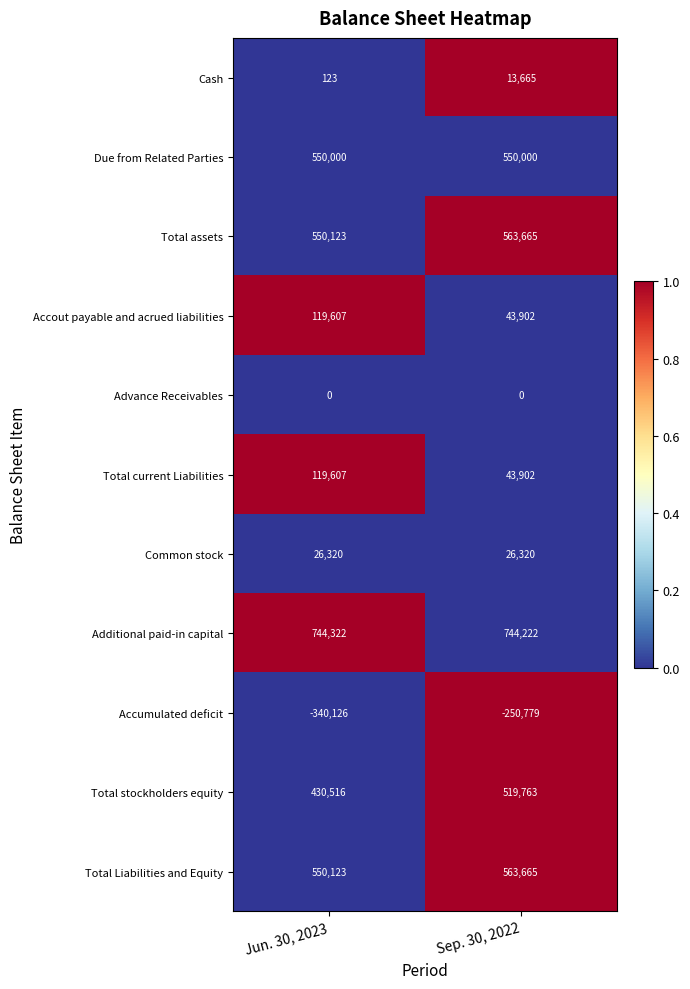

Which series changed the most between Jun. 30, 2023 and Sep. 30, 2022?

Accumulated deficit